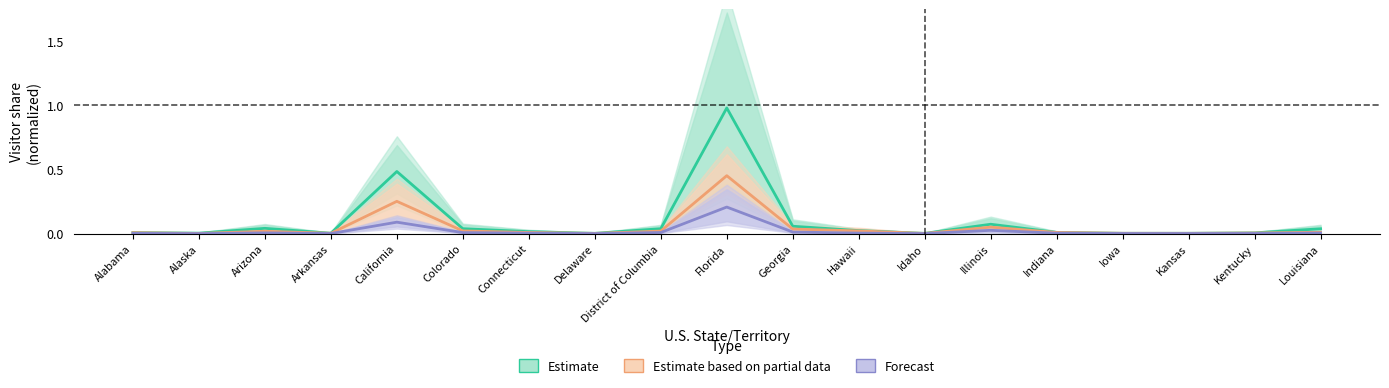

What is the maximum value for Estimate?

1.0